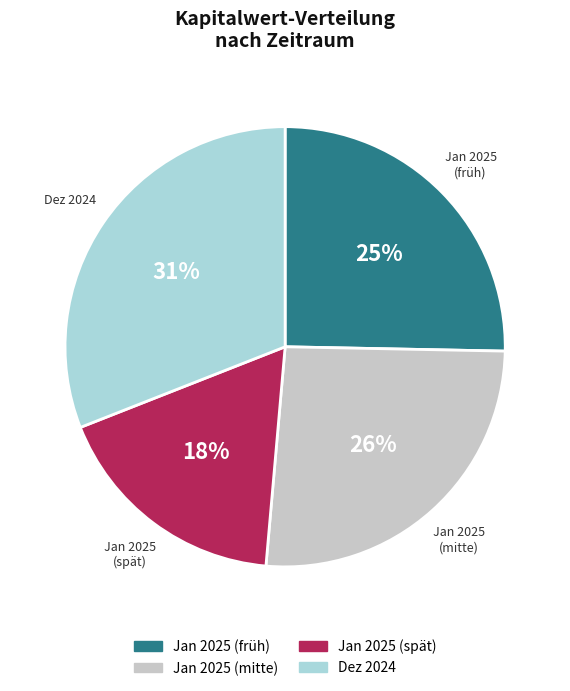

To the nearest percent, what is the difference between the largest and smallest slice percentages?

13%